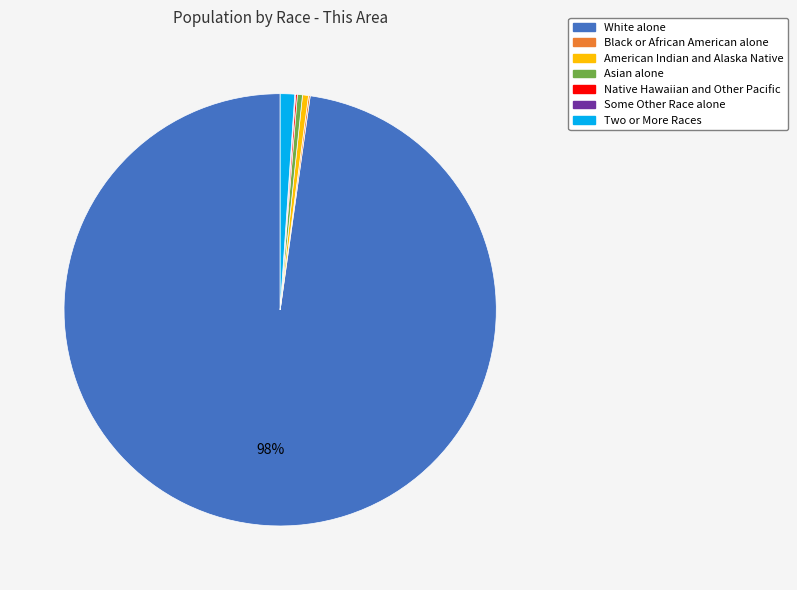

The American Indian and Alaska Native slice represents 0% of the pie. True or false?

True